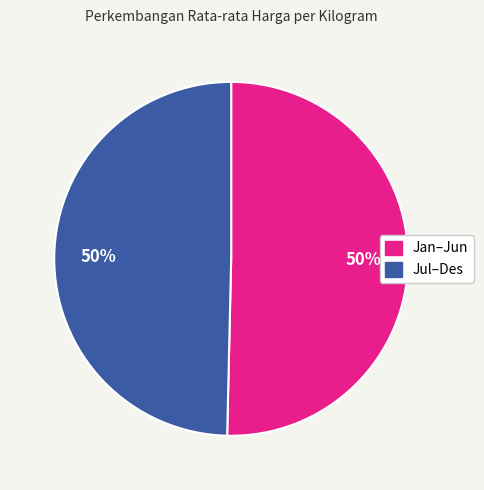

To the nearest percent, what is the average slice percentage?

50%